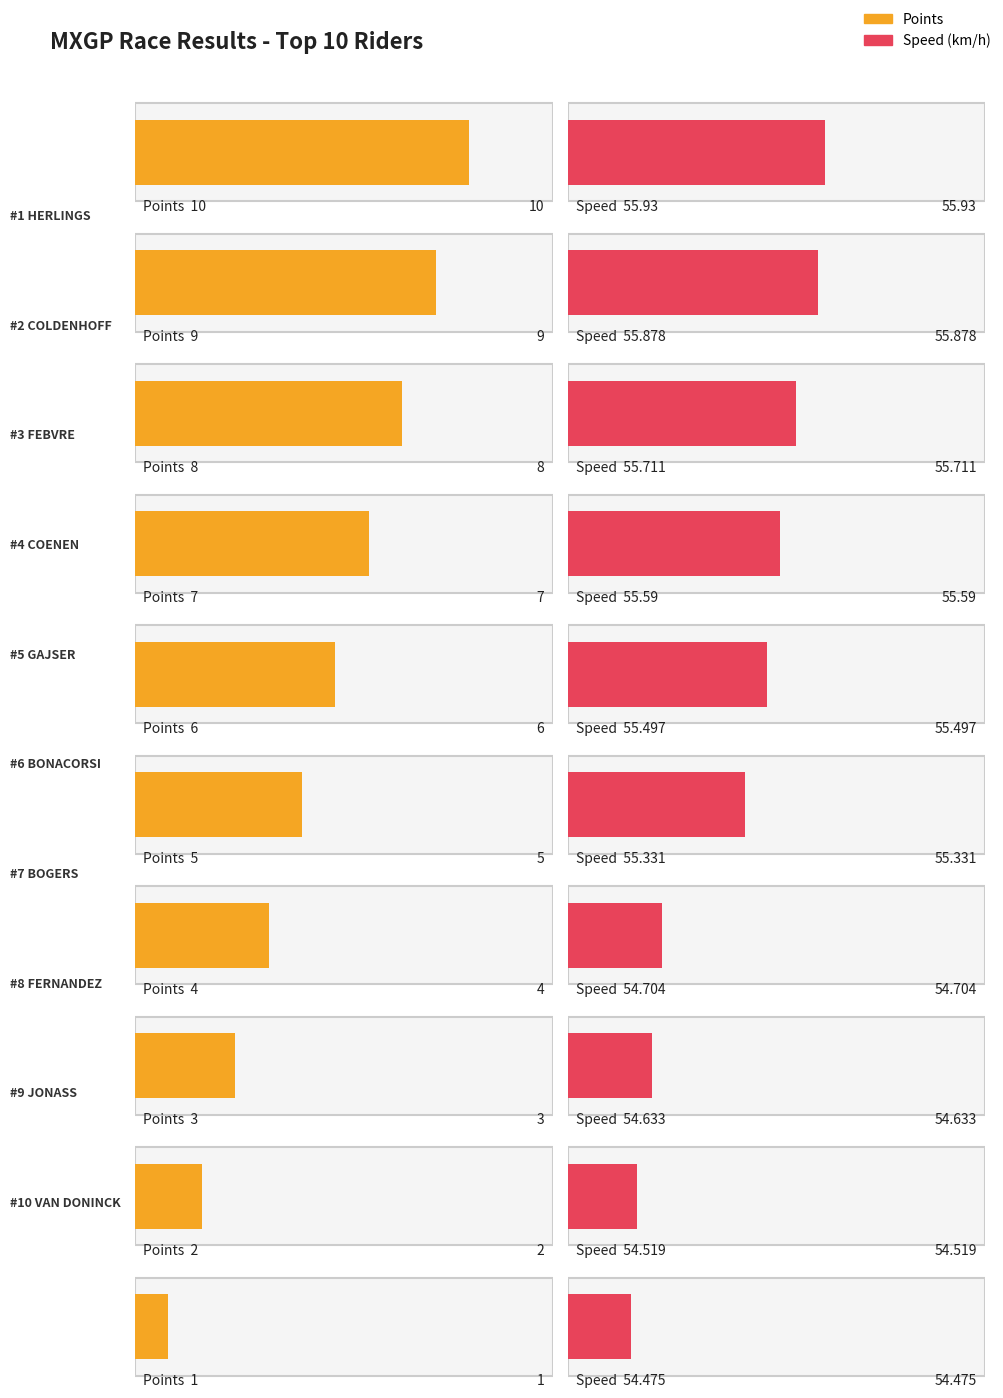

How many bars are there in each group?

2